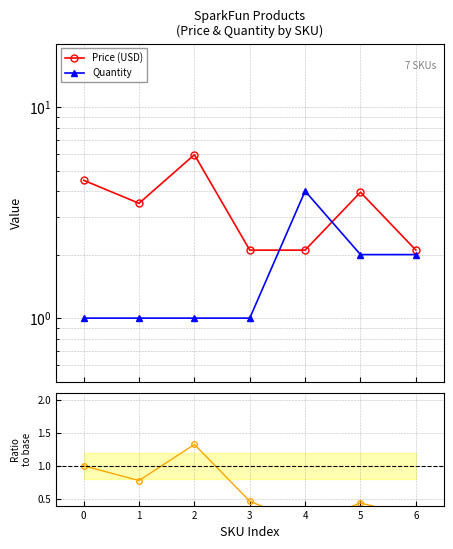

At how many categories does at least one series exceed 3?

5